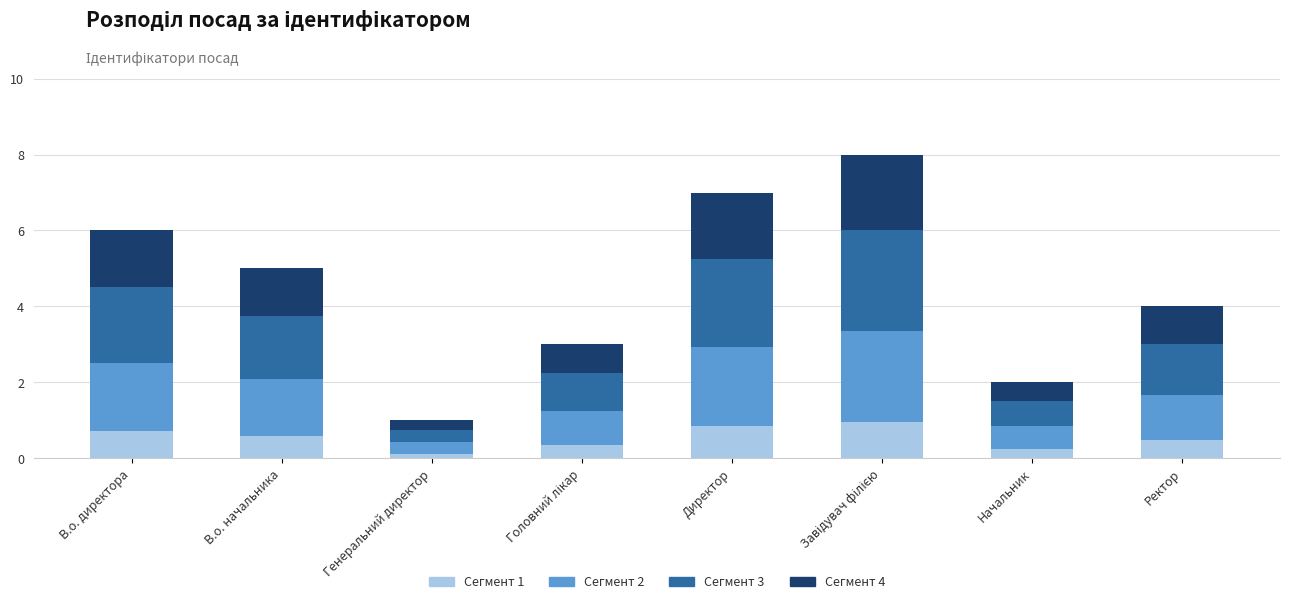

What is the maximum value for Сегмент 1?

1.0